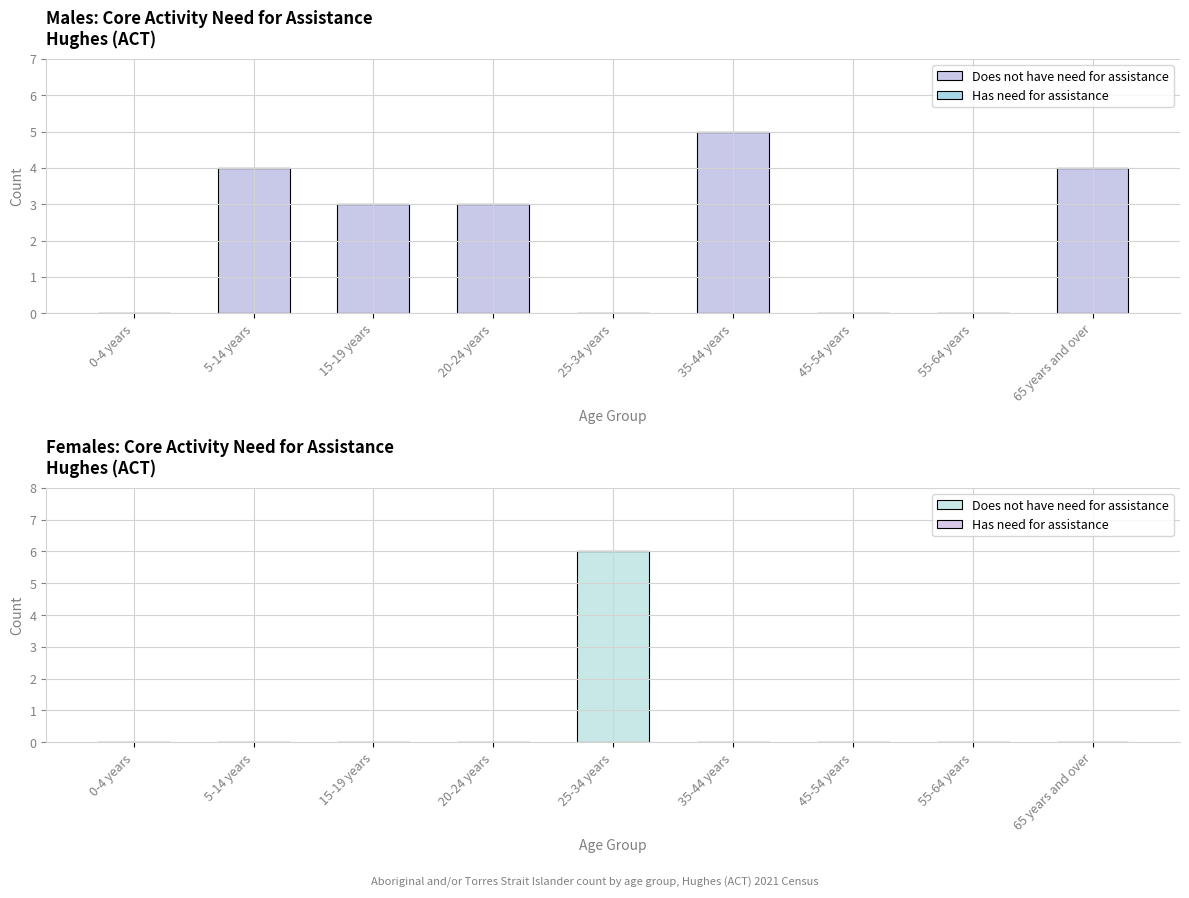

How many bars are there in each group?

2